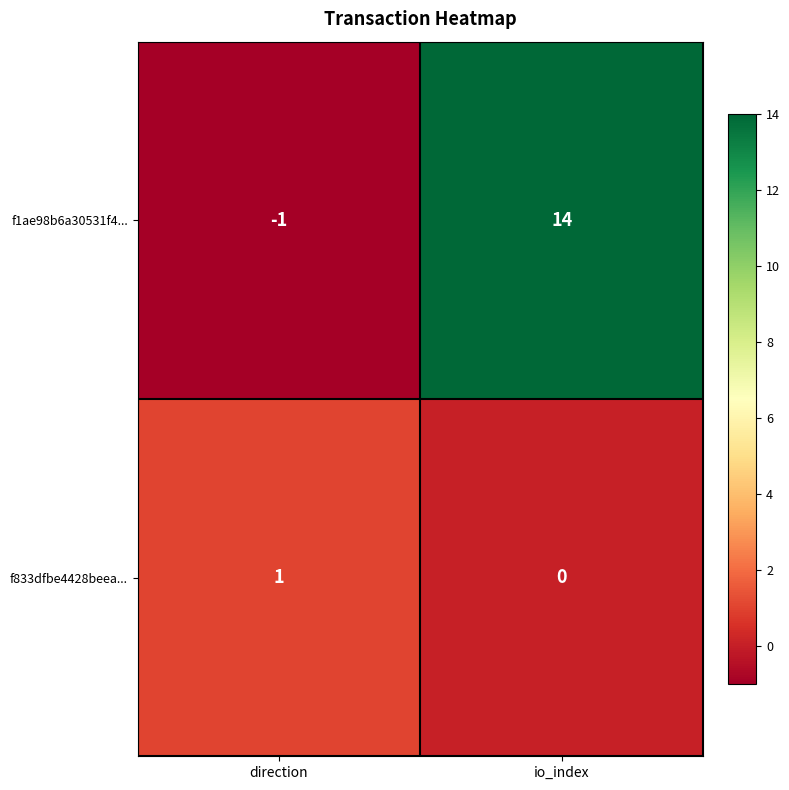

Count the number of categories in the chart.

2